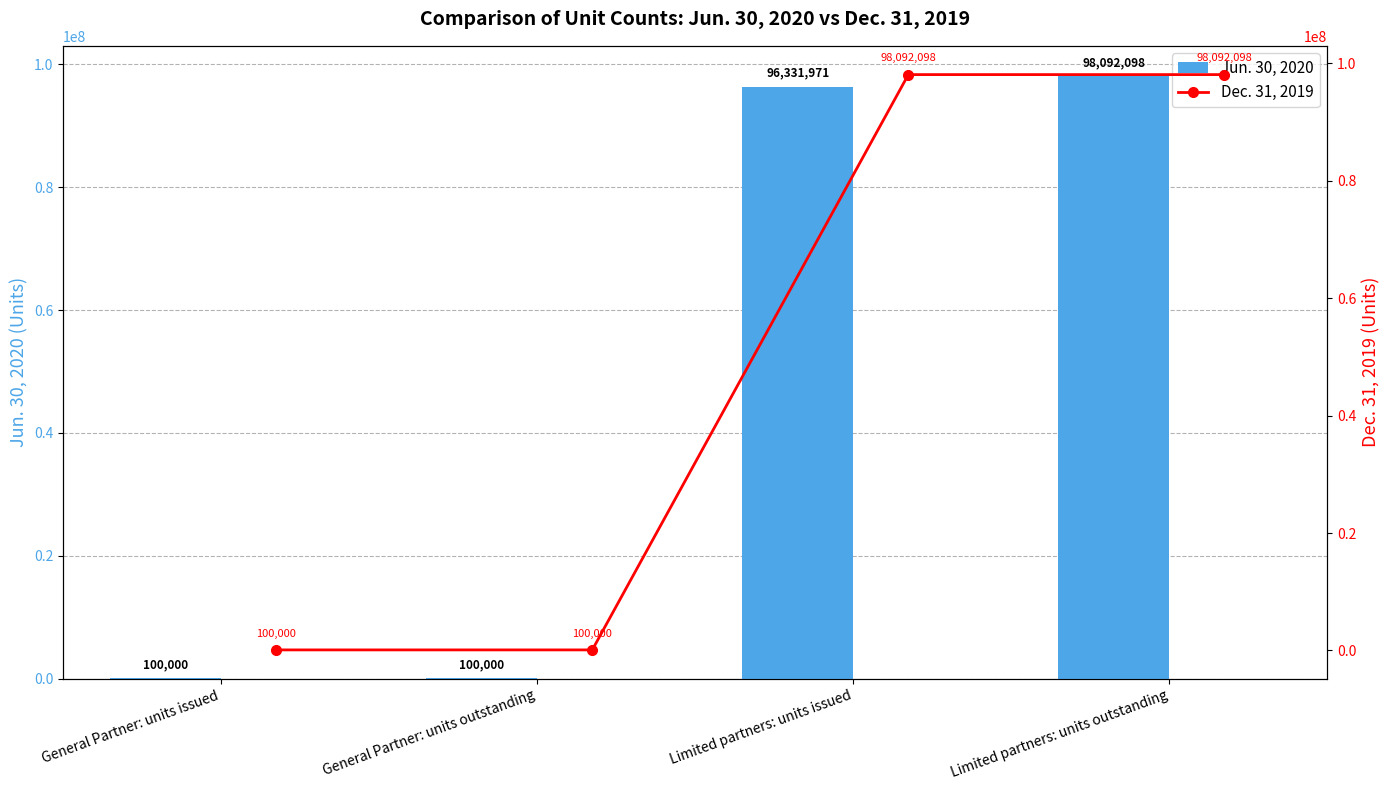

How many groups of bars are there?

4